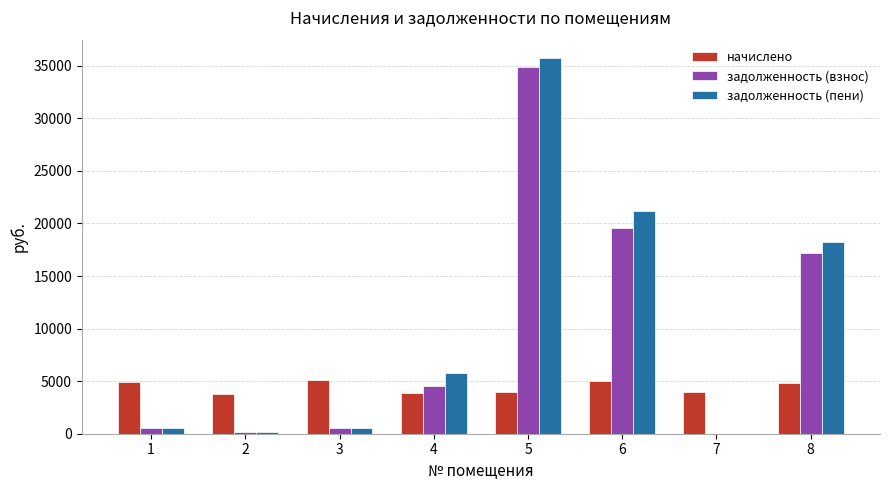

Which series changed the most between 2 and 4?

задолженность (пени)